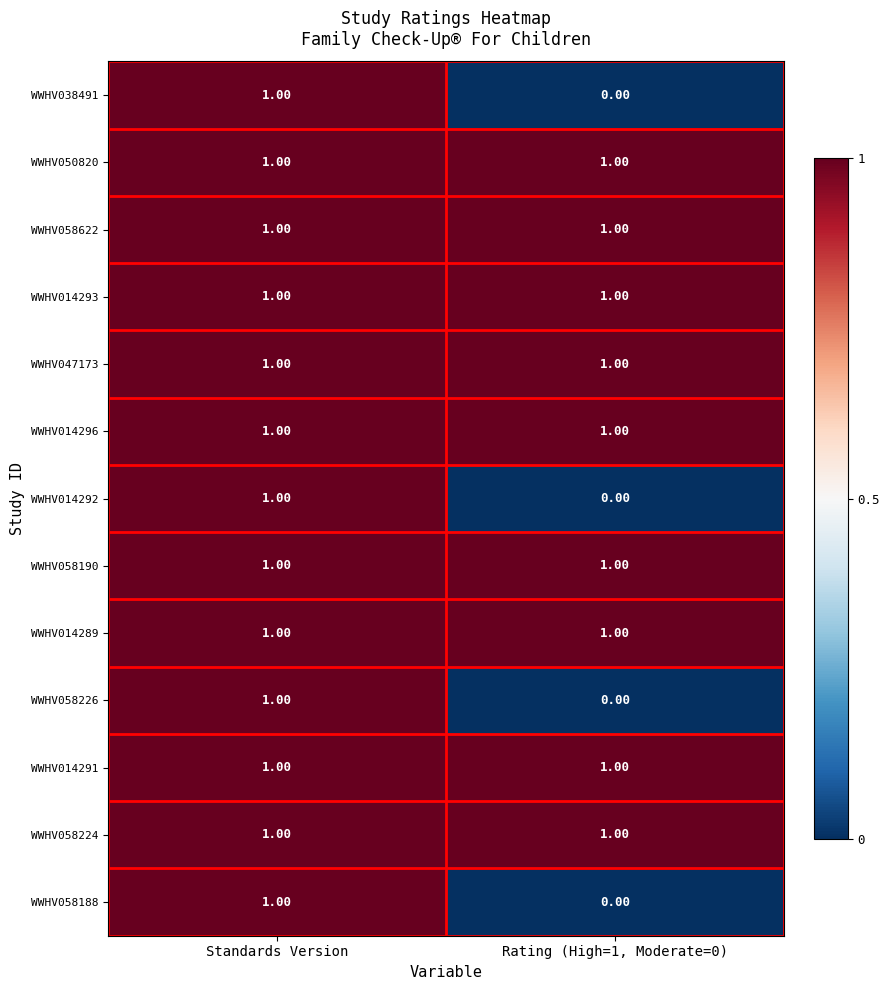

What is the total value across all series at Standards Version?

13